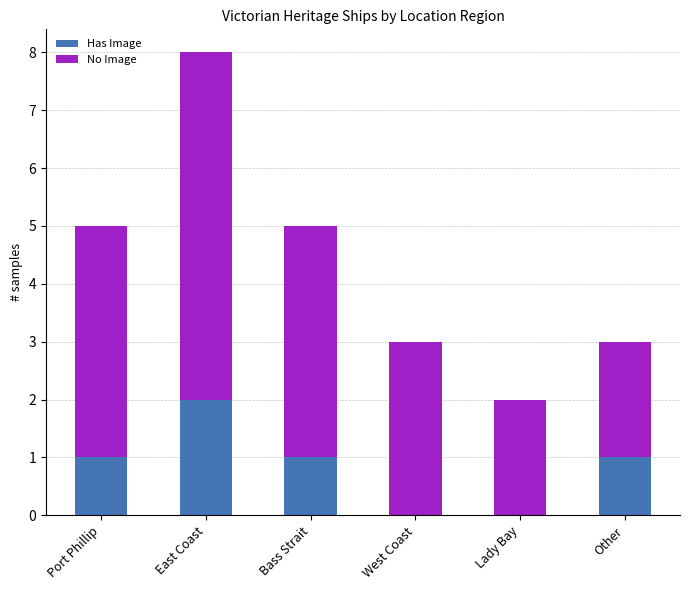

The value of Has Image at Port Phillip is 0. True or false?

False